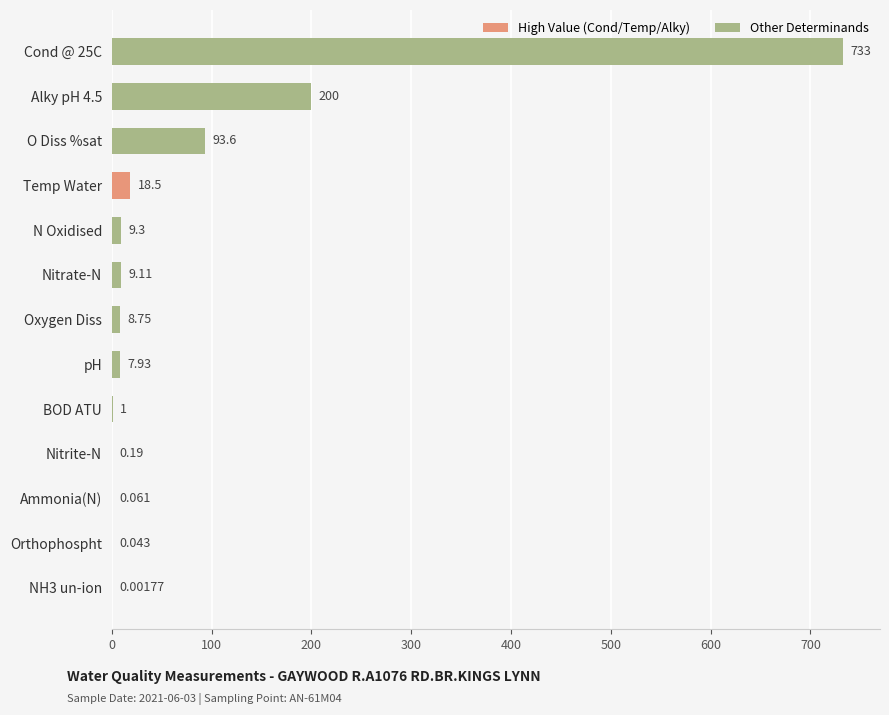

Between Nitrite-N and NH3 un-ion, which is larger?

Nitrite-N